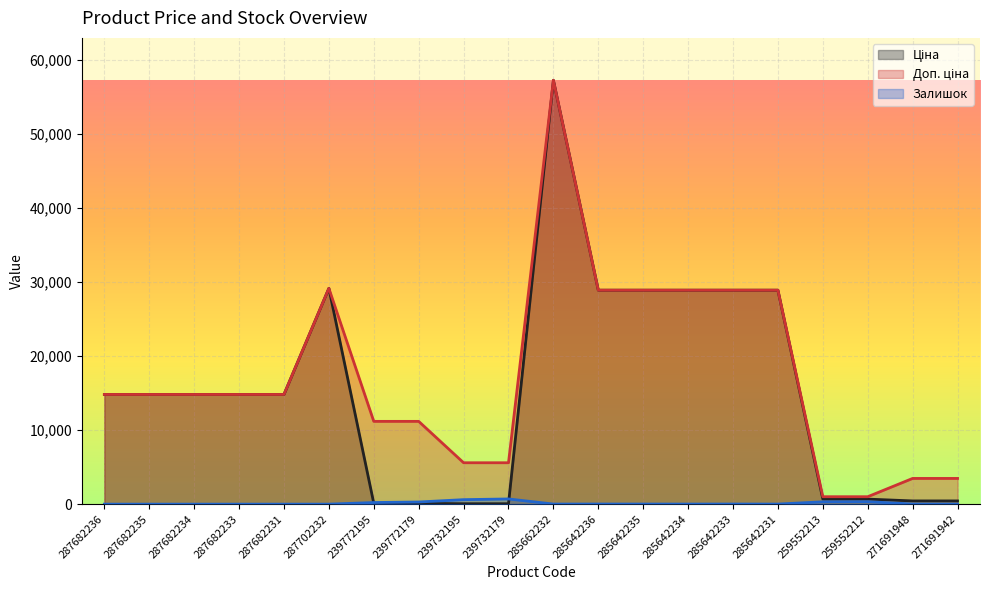

Which series has the widest spread of values?

Ціна